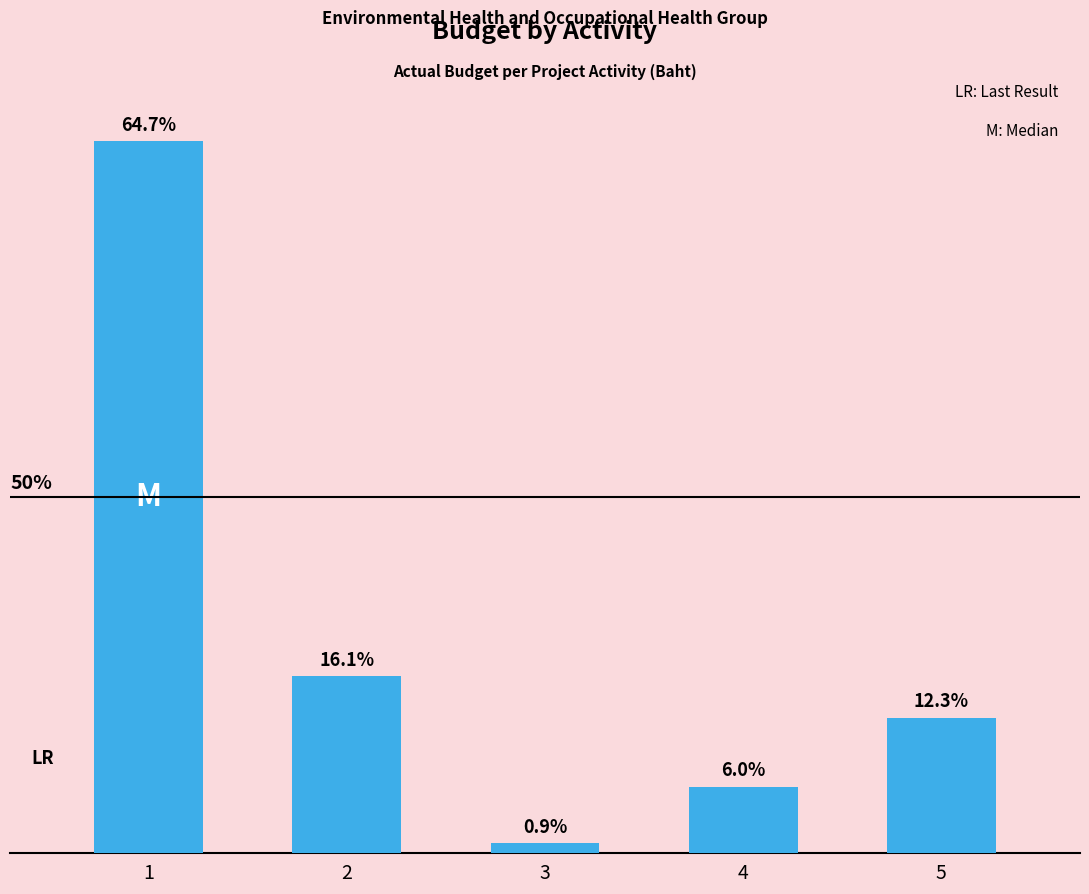

Does the chart contain any negative values?

No